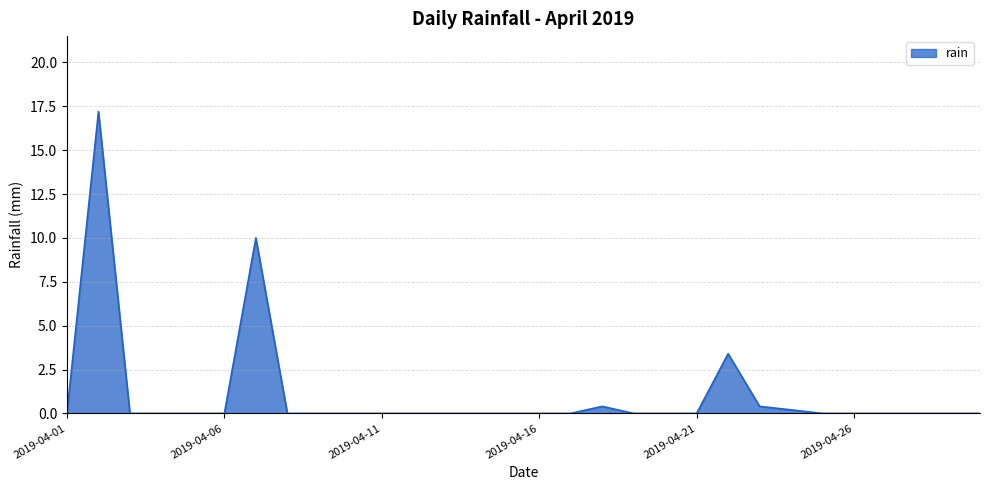

What is the difference between the maximum and minimum values?

17.2